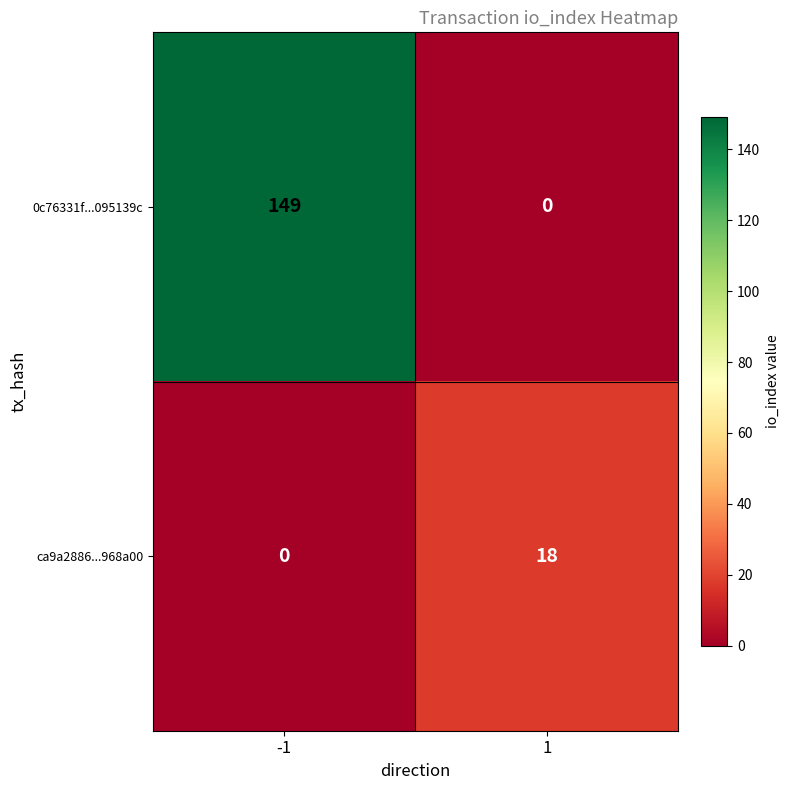

What is the maximum value for 0c76331f...095139c?

149